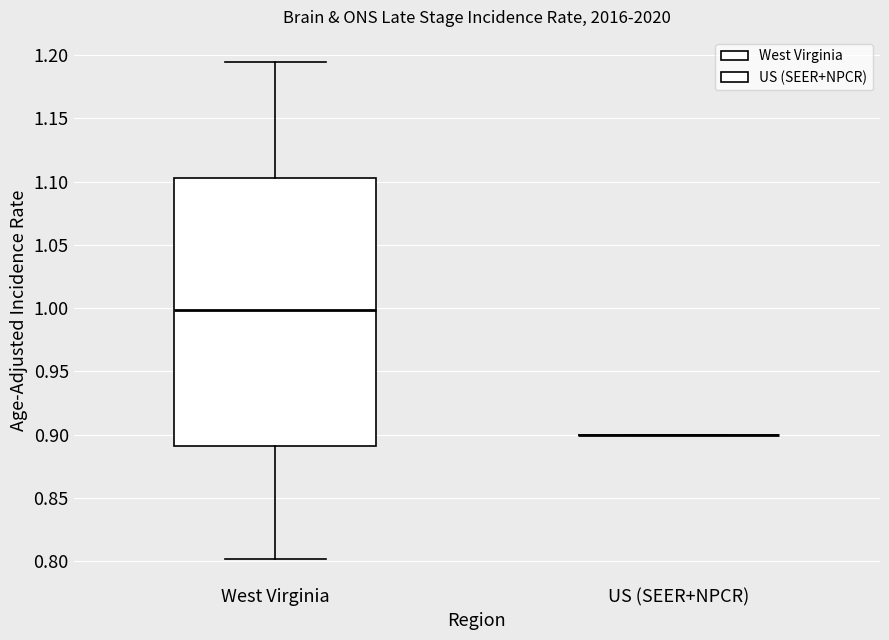

Reading left to right, transcribe this box plot: for each box, give where its median line is, the range the box spans, and where its two whiskers end, as read against the y-axis. The values are not printed on the chart, so give them approximately, as read against the axis.

West Virginia: median 1.000, box 0.890 to 1.105, whiskers 0.800 to 1.195
US (SEER+NPCR): box collapsed to a line at 0.900, whiskers 0.900 to 0.900